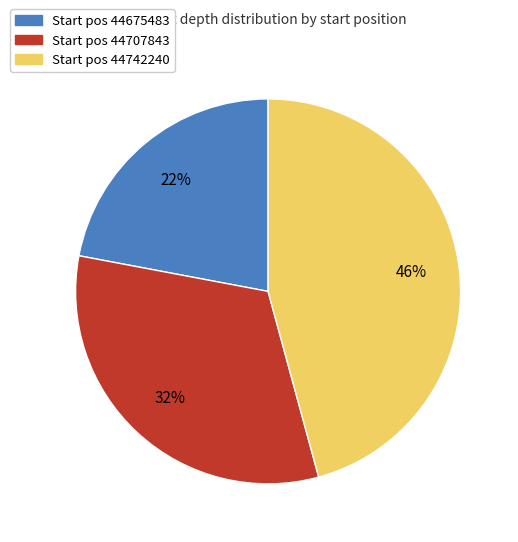

To the nearest percent, what is the difference between the largest and smallest slice percentages?

24%